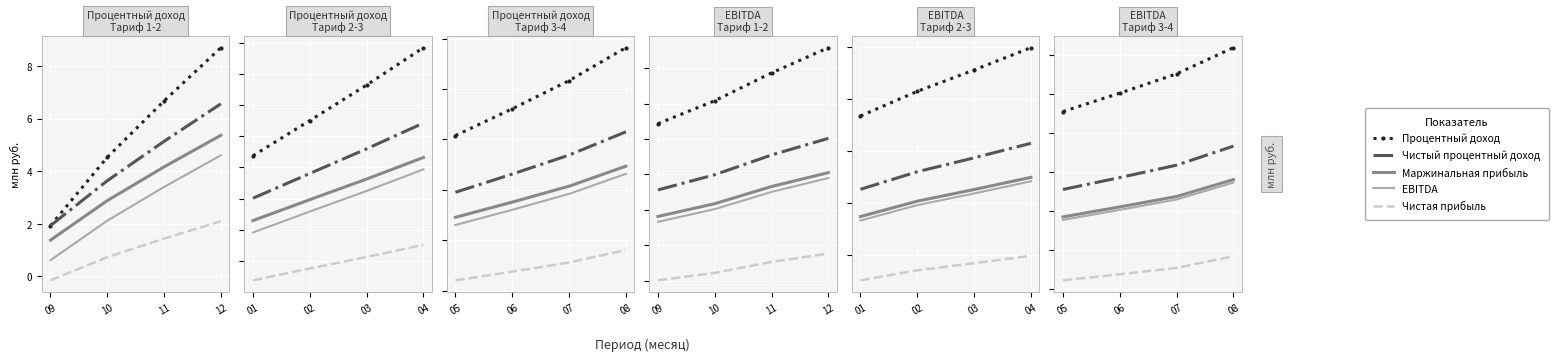

At which category does the chart reach its peak across all series?

08